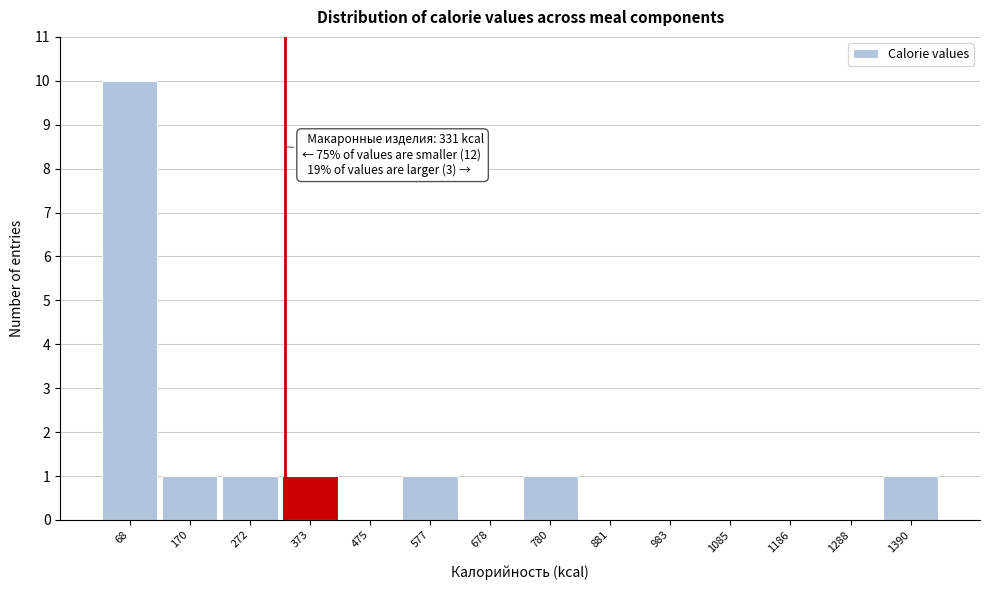

Which range on the x-axis has the tallest bar?

20 to 120